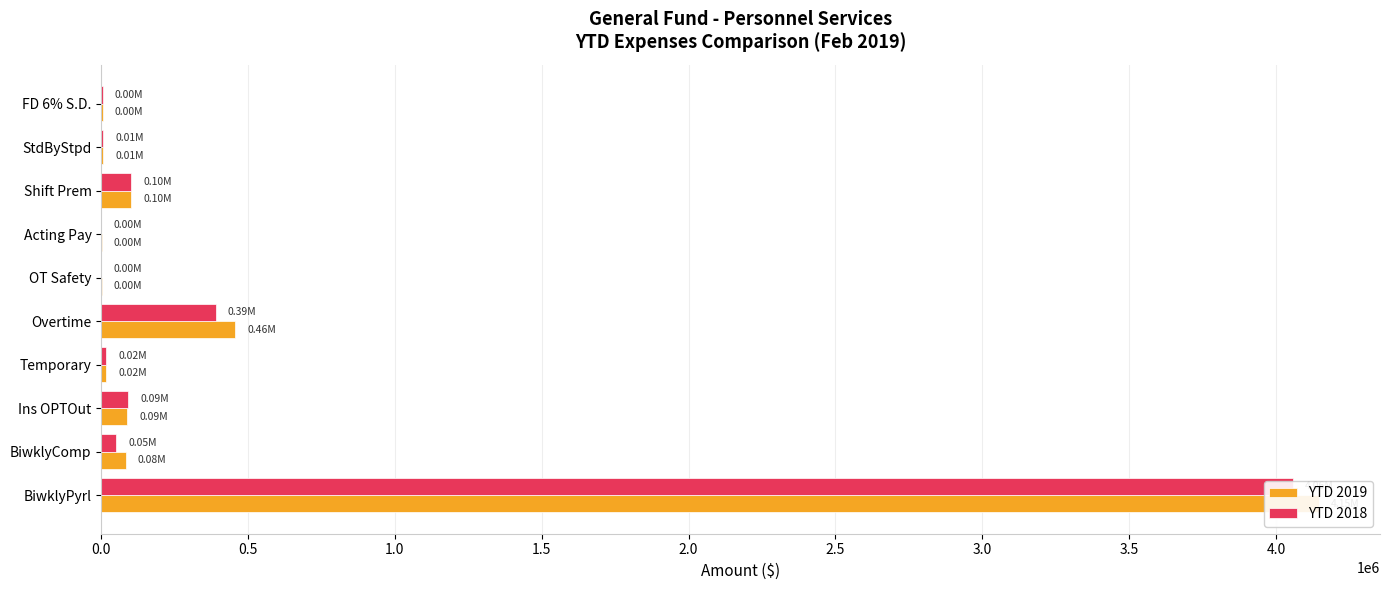

What is the sum of all YTD 2019 values?

4908968.4